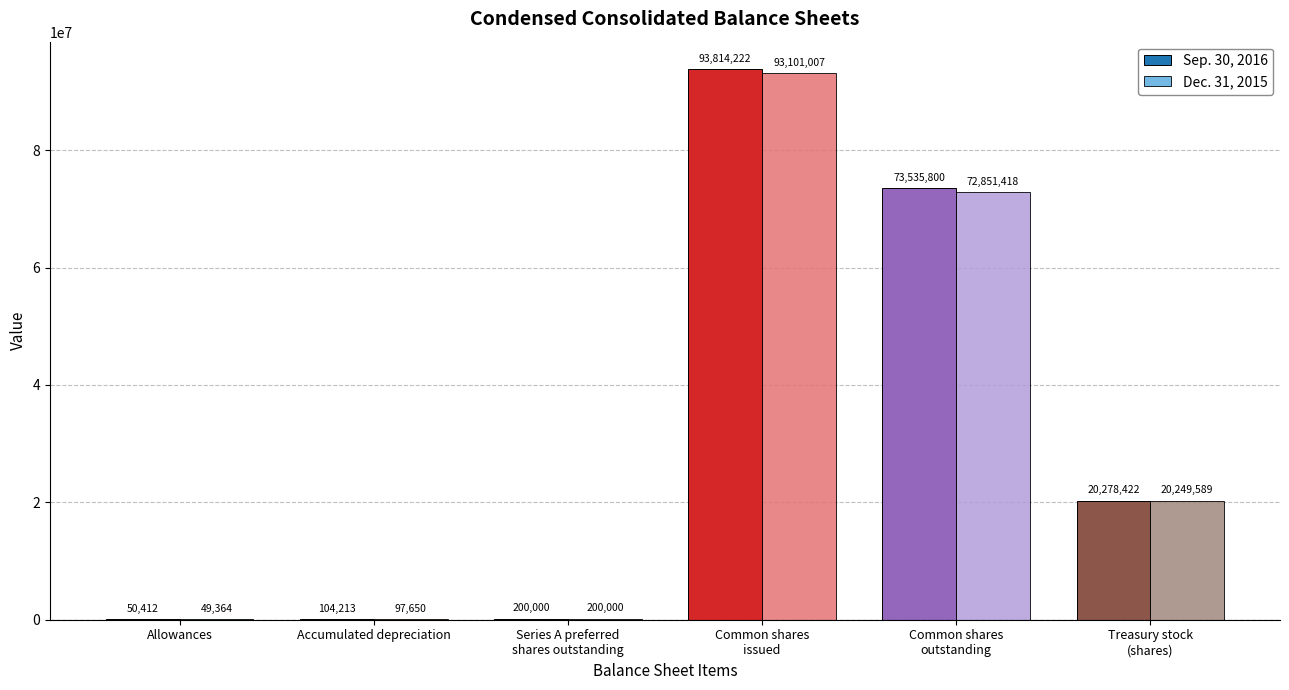

Which series has the widest spread of values?

Sep. 30, 2016